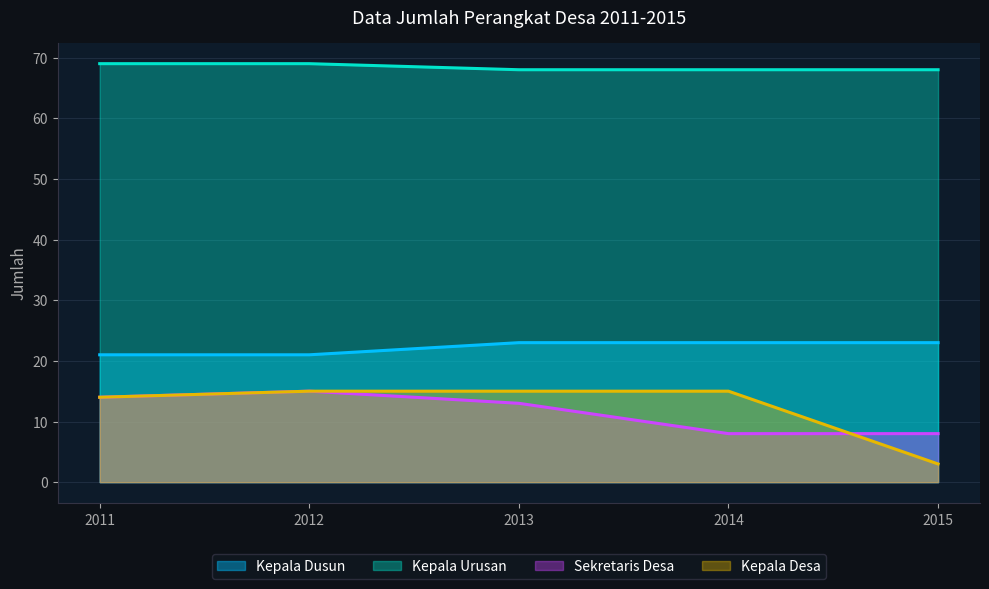

How many lines are shown in the chart?

4